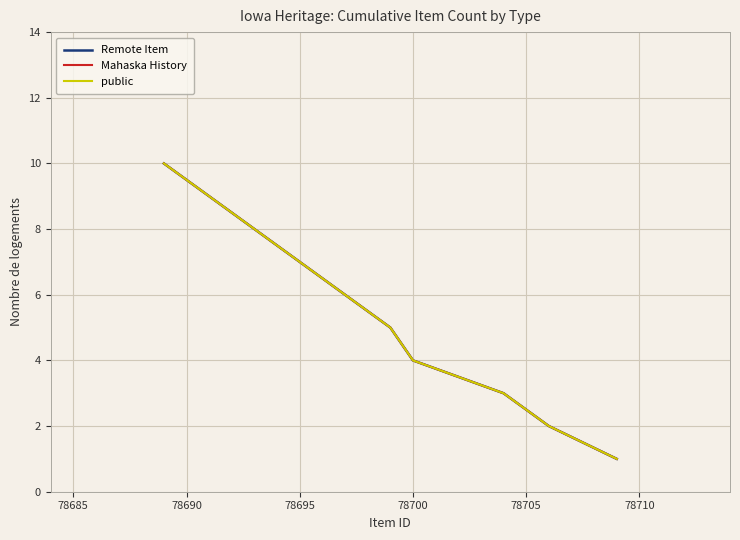

True or false: Mahaska History has more than 1 interior local peaks.

False